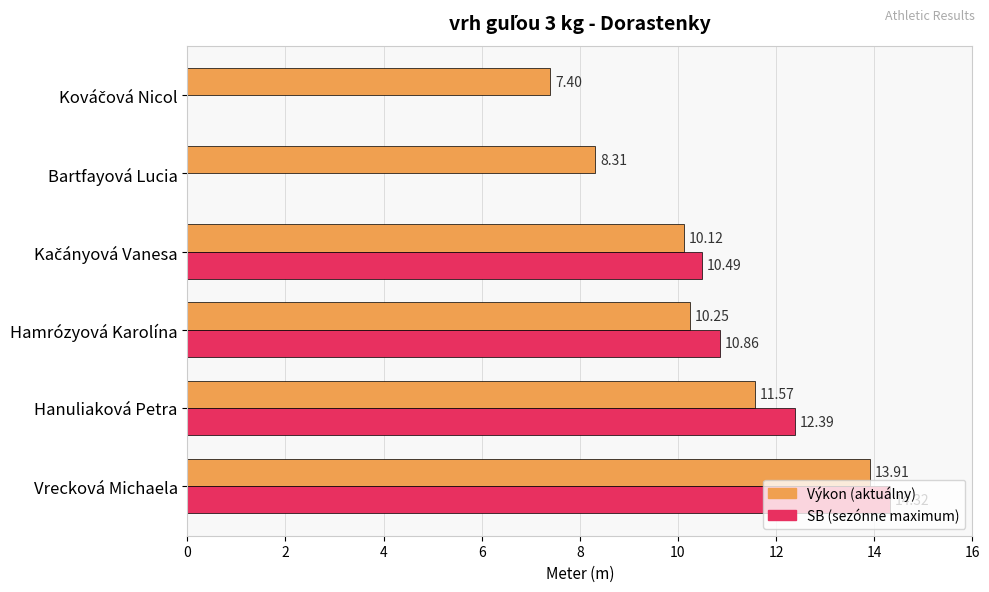

What is the difference between the maximum and minimum values in the SB series?

3.8